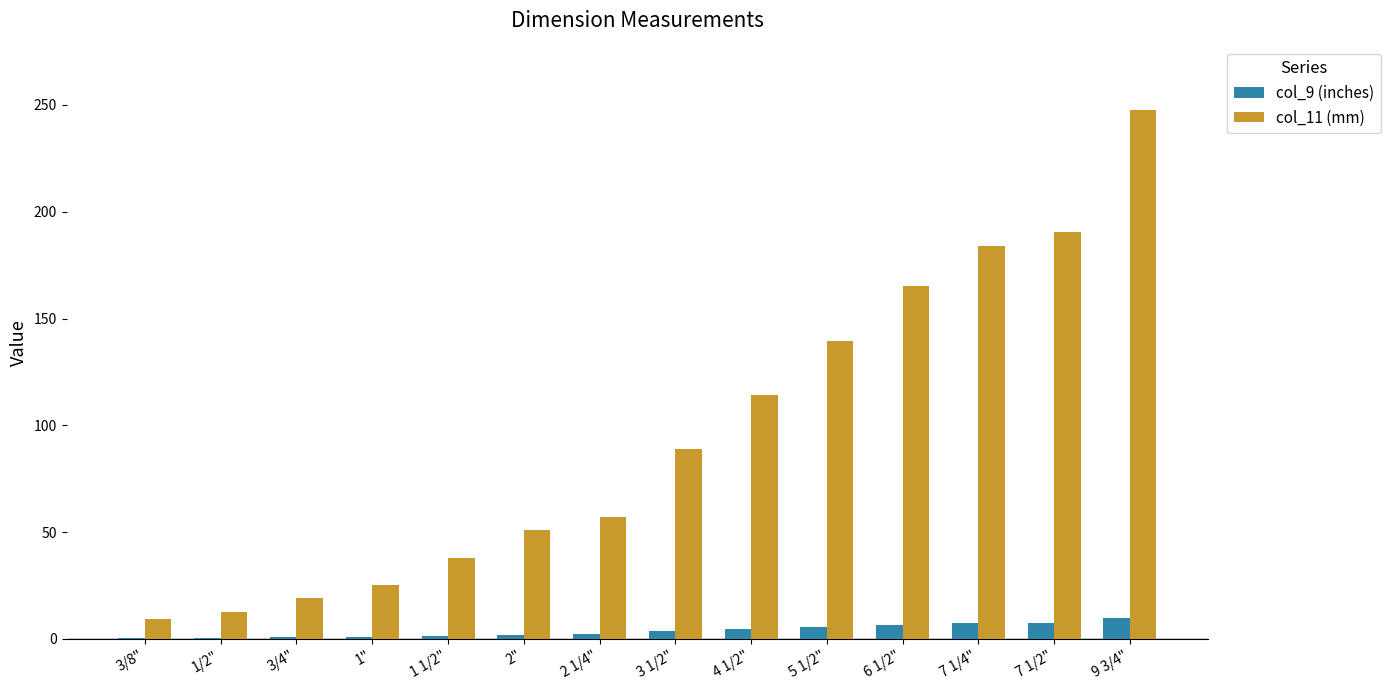

Which series has the largest total across all categories?

col_11 (mm)